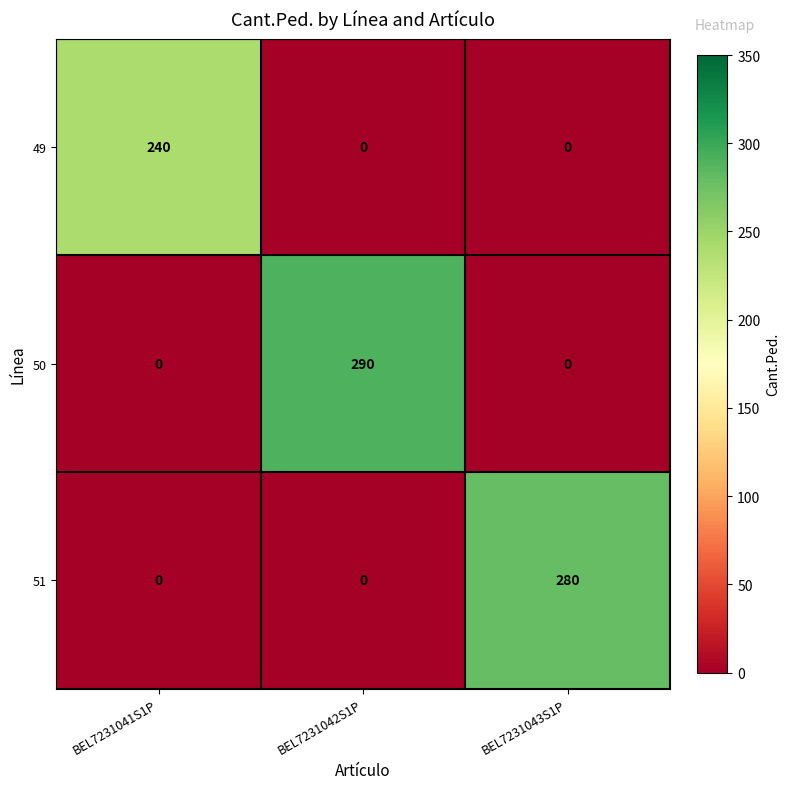

Which series has the largest total across all categories?

50